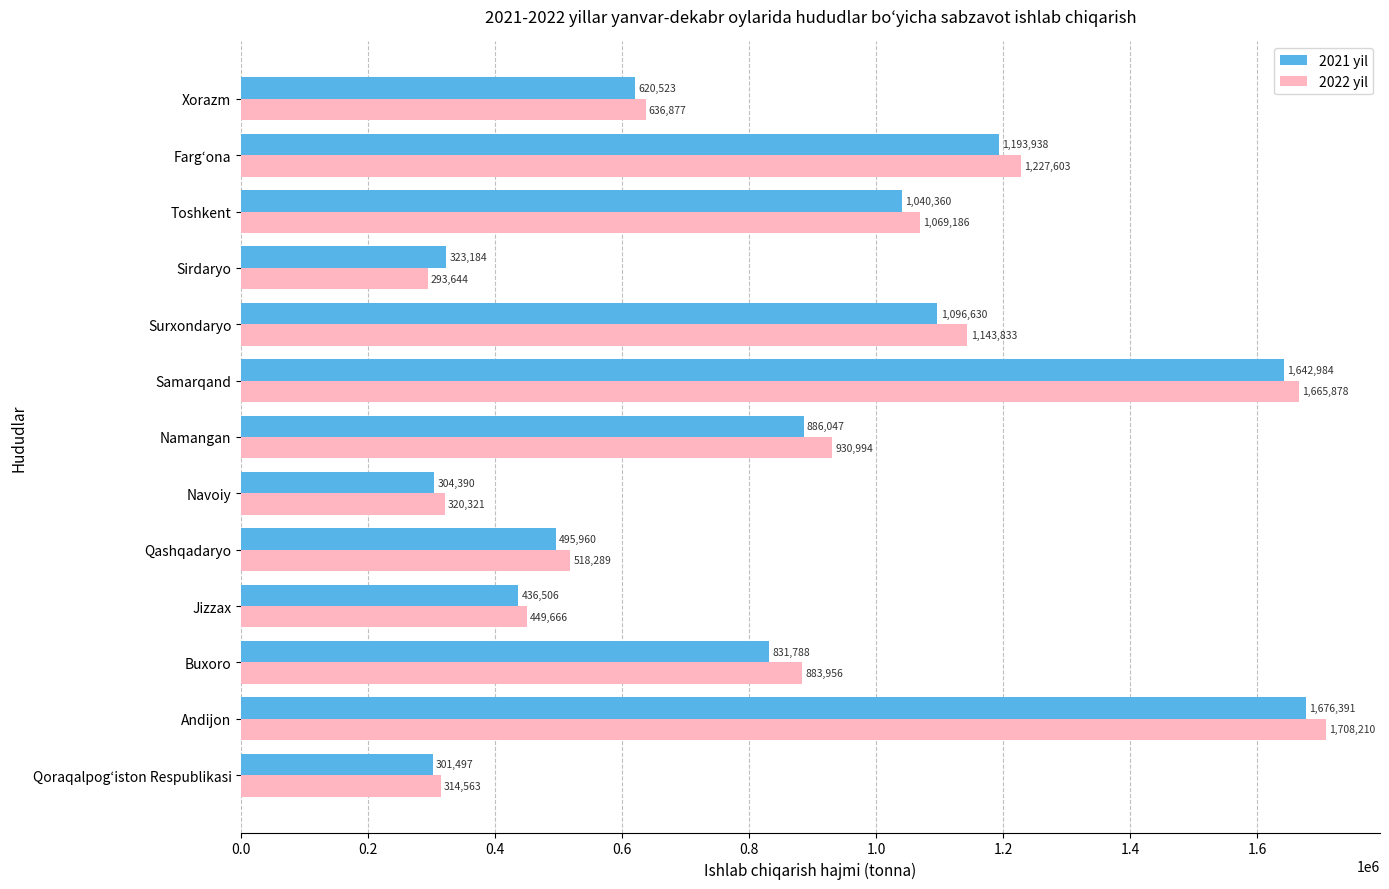

At how many categories does at least one series exceed 371865?

10